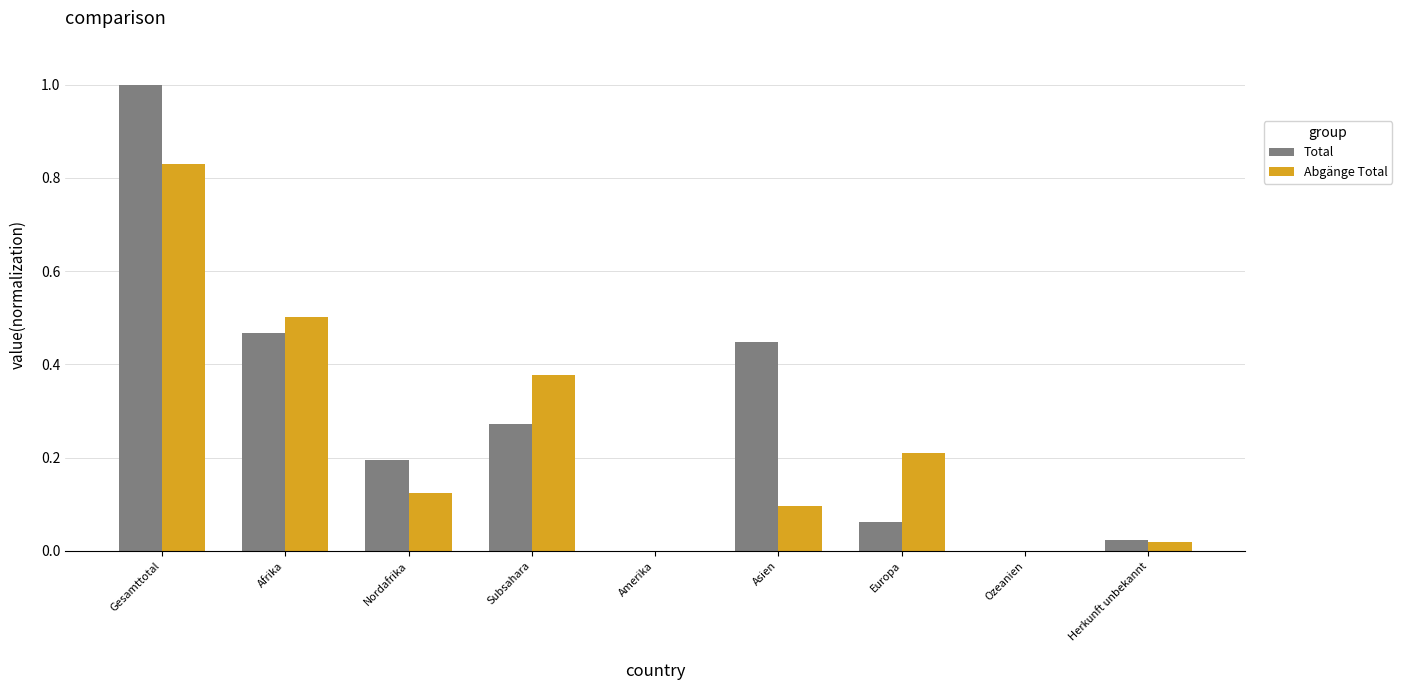

Count the number of data series in this chart.

2